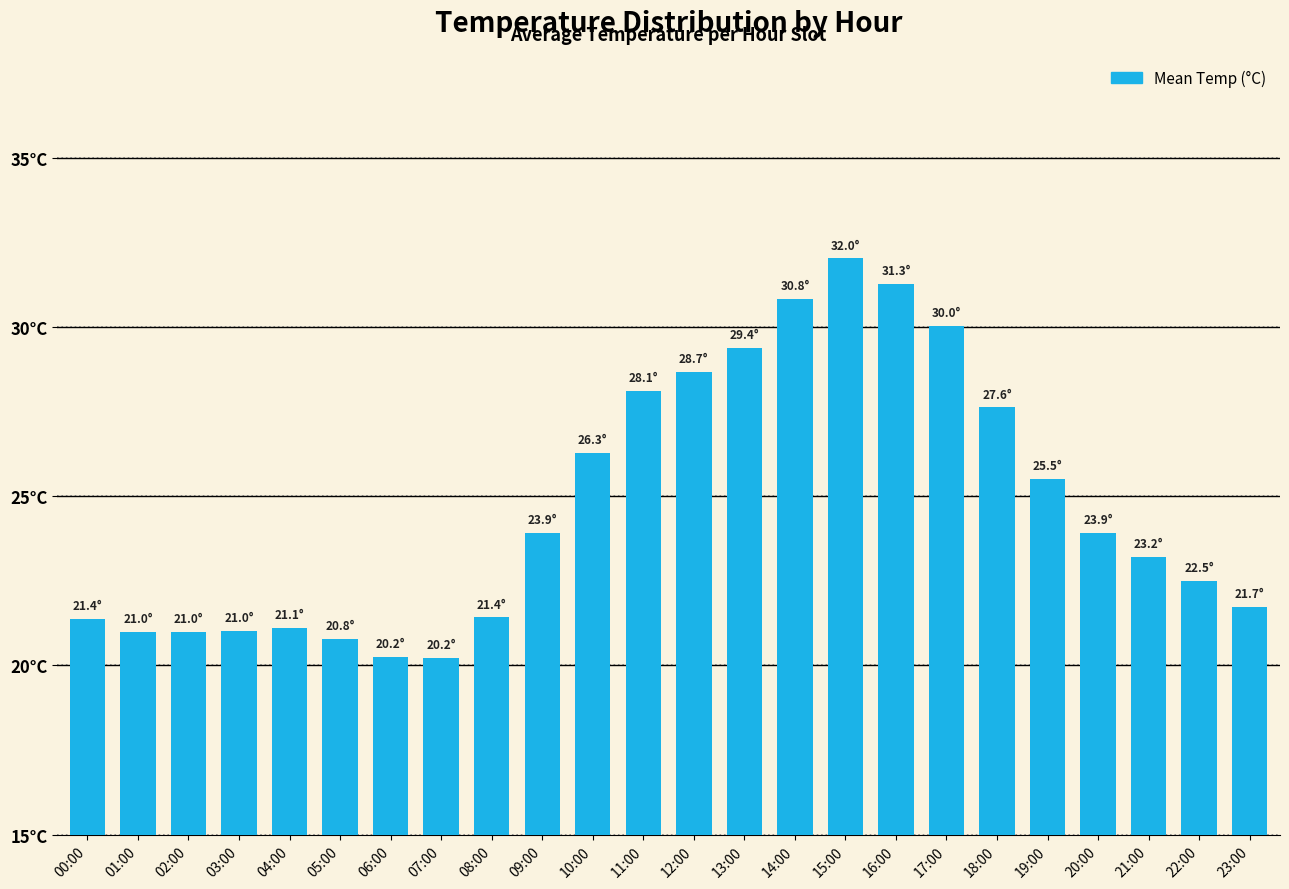

The value at 21:00 is 10.1. True or false?

False